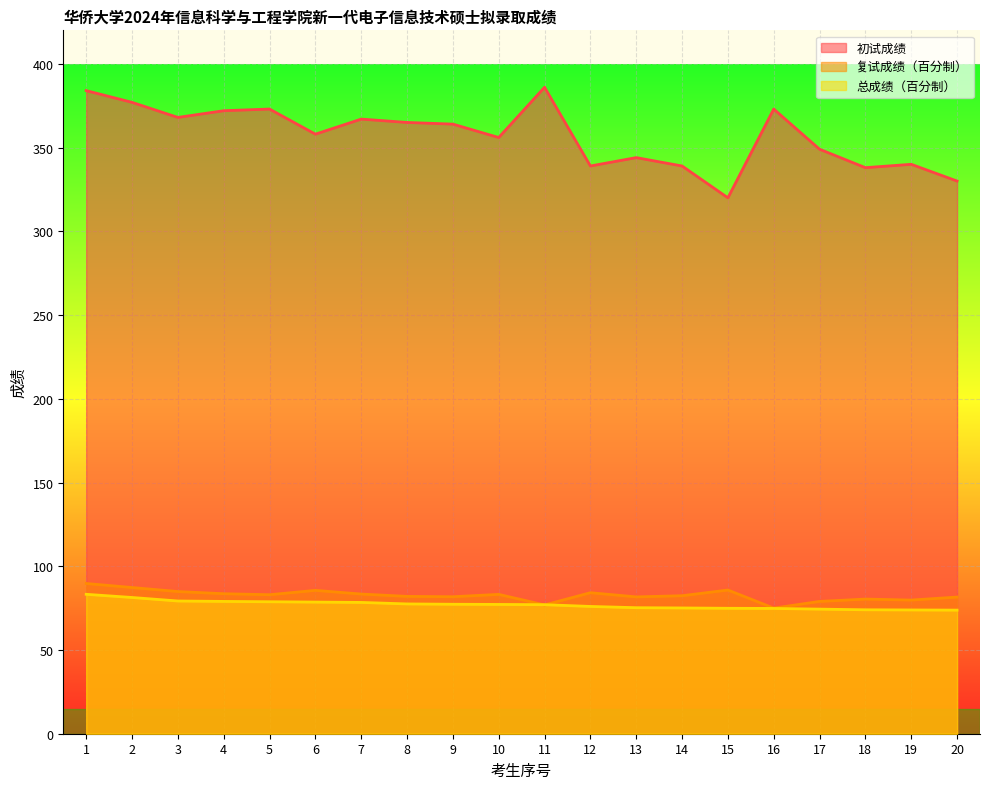

Which category has the lowest value in the 初试成绩 series?

15